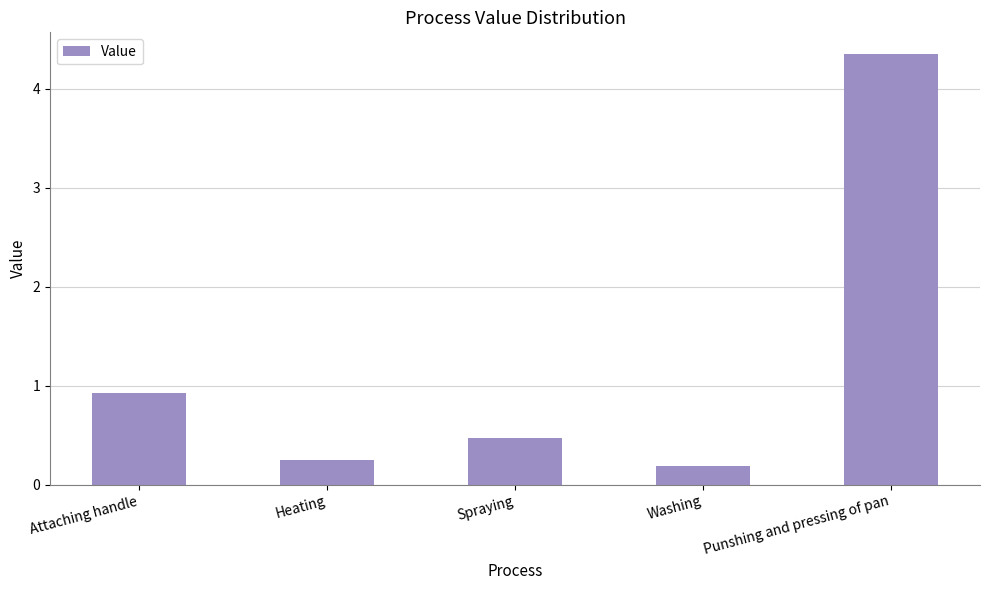

Which has a higher value, Spraying or Punshing and pressing of pan?

Punshing and pressing of pan